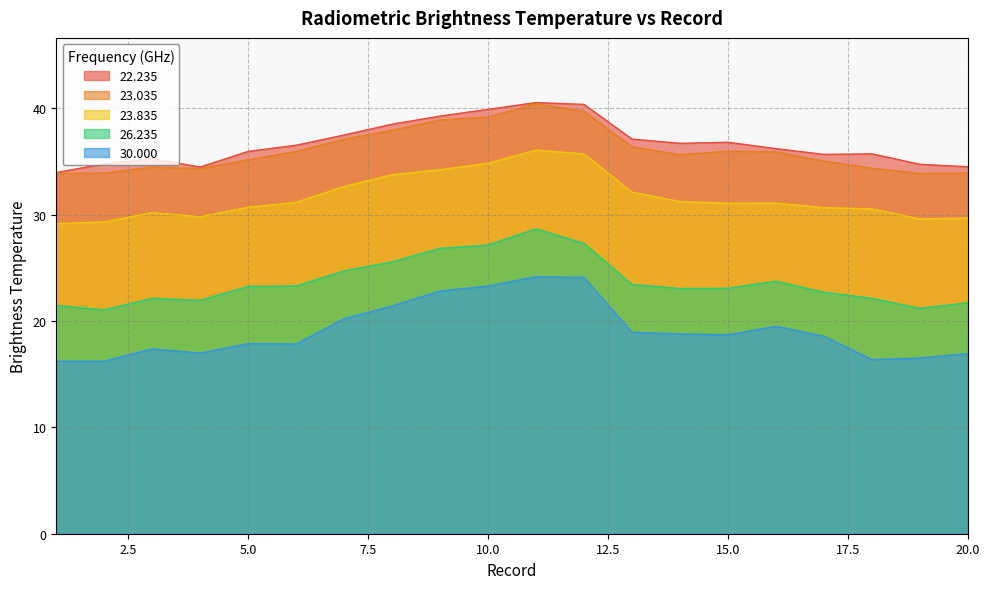

What is the value of the 23.835 point at the 18th from the left?

30.5